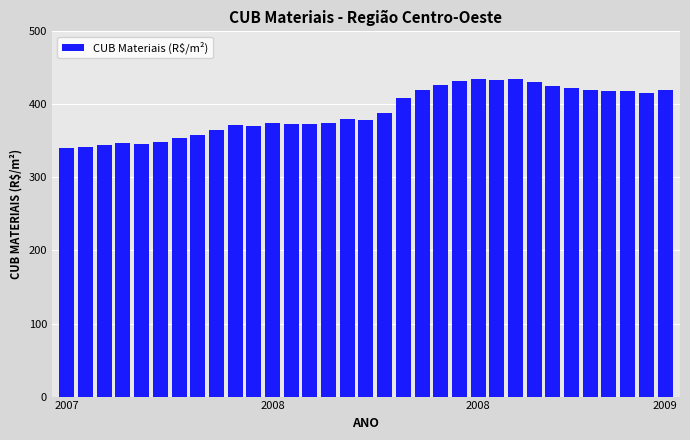

What is the sum of all values?

12888.9